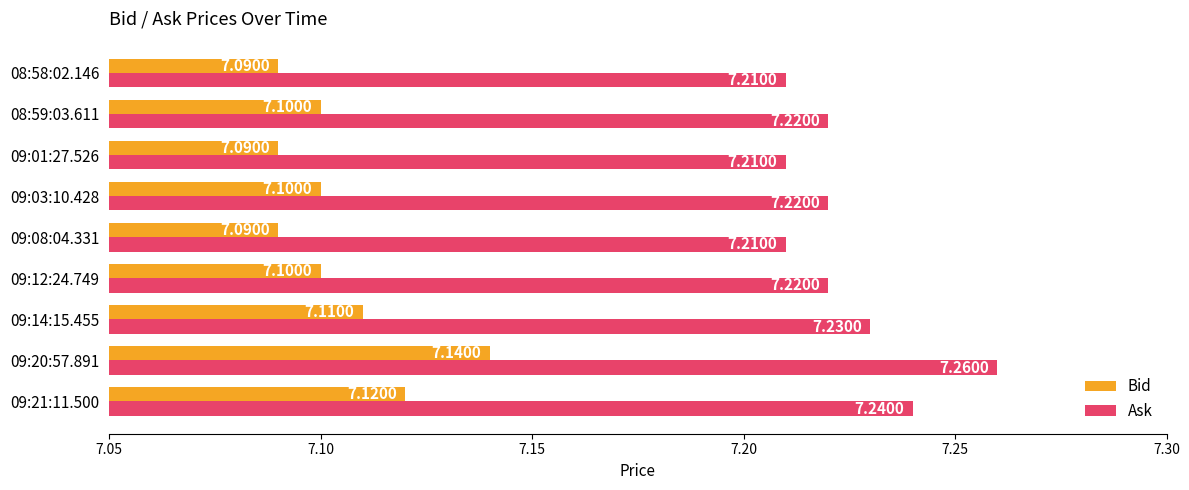

What is the average value of the Bid series?

7.1